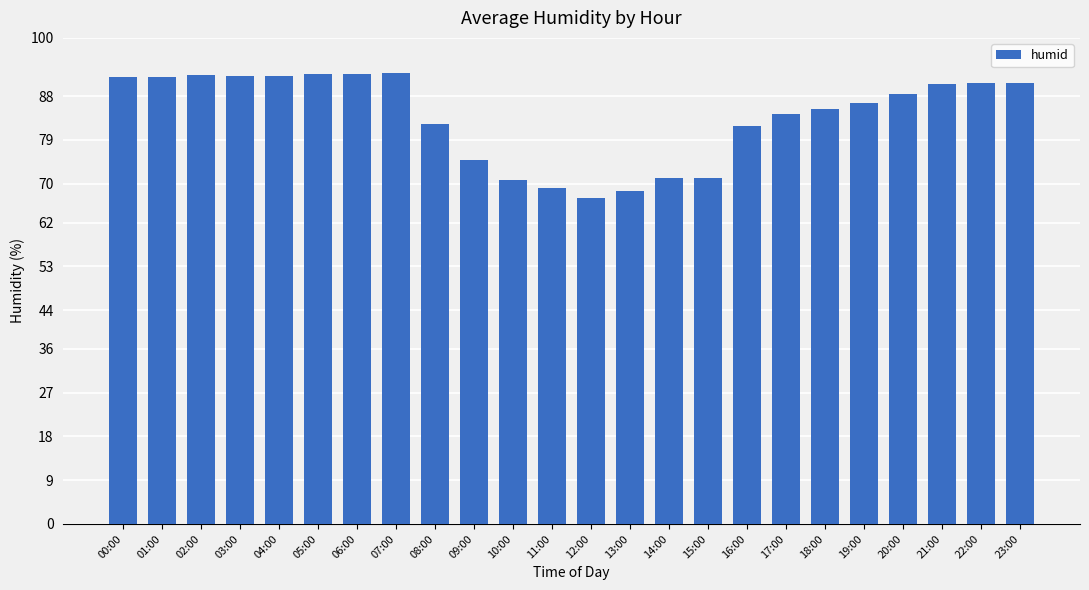

What is the label of the 14th bar from the right?

10:00